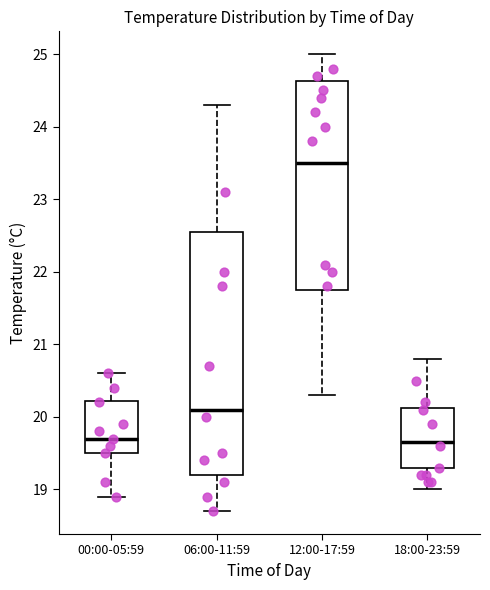

Reading left to right, transcribe this box plot: for each box, give where its median line is, the range the box spans, and where its two whiskers end, as read against the y-axis. The values are not printed on the chart, so give them approximately, as read against the axis.

00:00-05:59: median 19.7, box 19.5 to 20.2, whiskers 18.9 to 20.6
06:00-11:59: median 20.1, box 19.2 to 22.6, whiskers 18.7 to 24.3
12:00-17:59: median 23.5, box 21.8 to 24.6, whiskers 20.3 to 25.0
18:00-23:59: median 19.7, box 19.3 to 20.1, whiskers 19.0 to 20.8